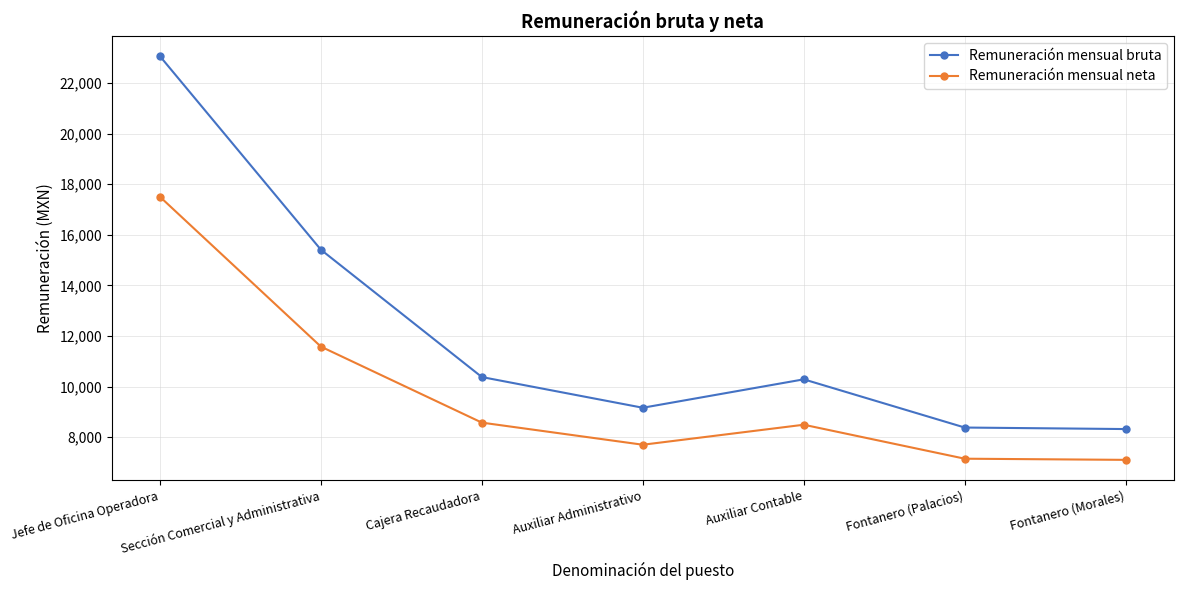

What value does the Remuneración mensual bruta series have at Auxiliar Administrativo?

9165.5